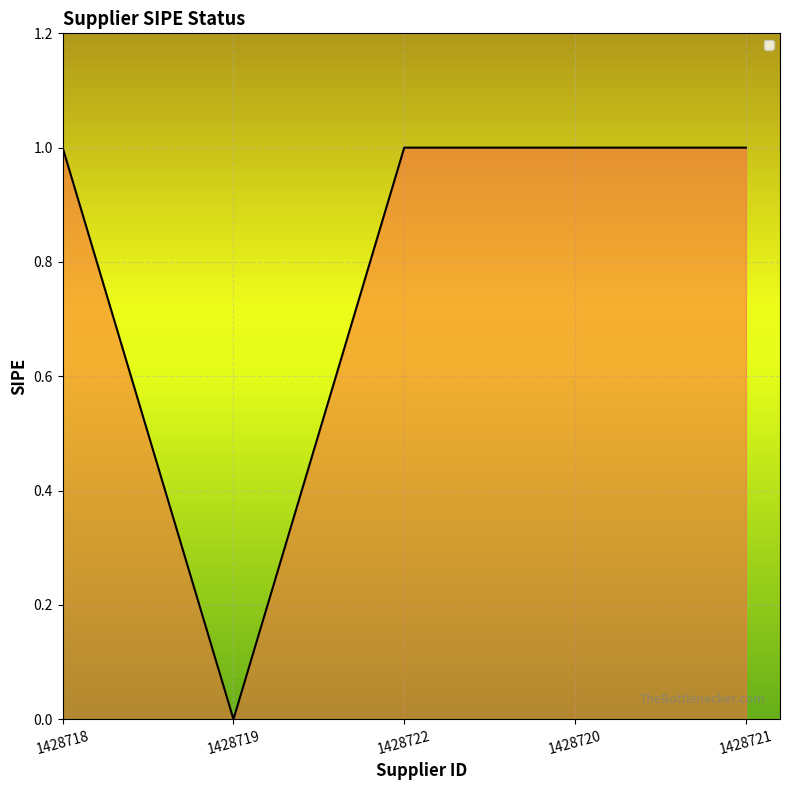

True or false: the data has more than 2 interior local peaks.

False